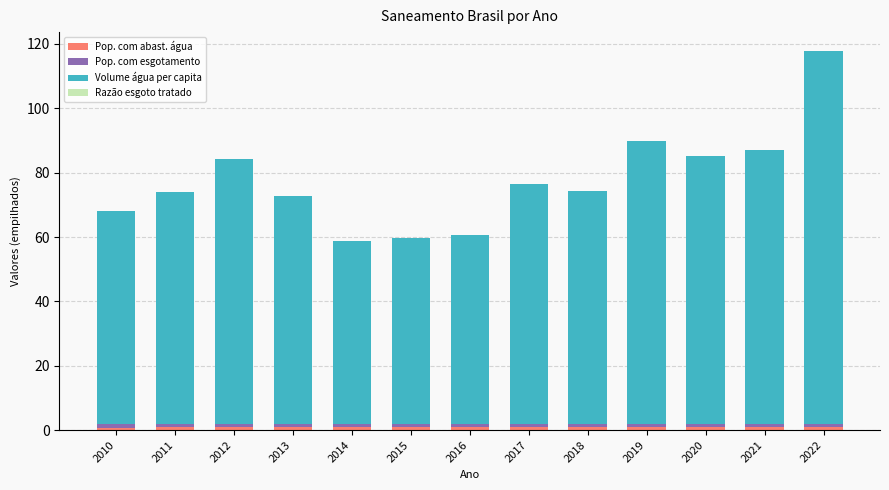

At which category is the sum across all series the highest?

2022